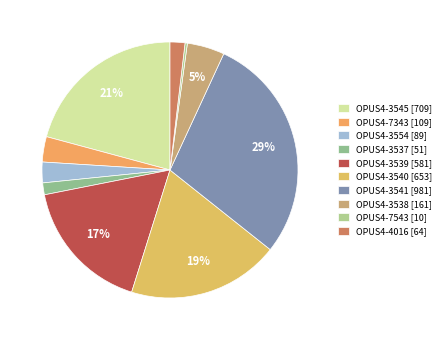

Do OPUS4-3554 and OPUS4-3545 together represent more than half of the pie?

No